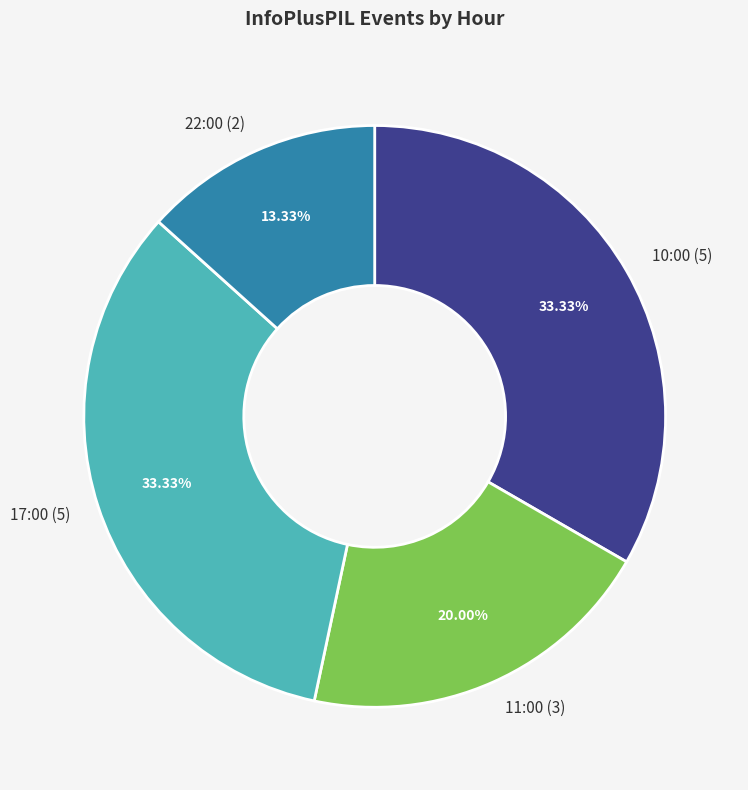

What is the ratio of the value at 22:00 to the value at 11:00?

0.7